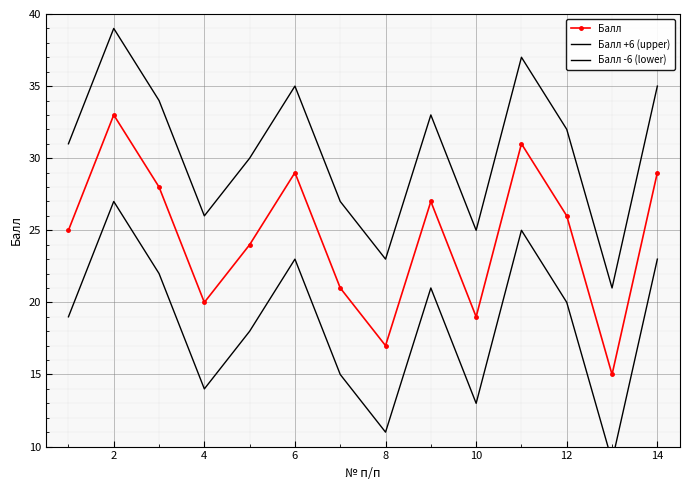

How many distinct data groups are displayed?

3